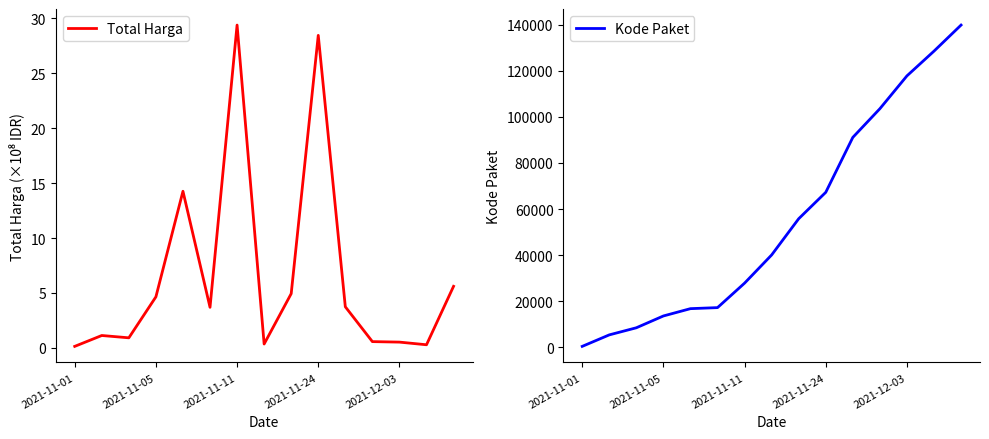

Which category has the highest value in the Total Harga series?

2021-11-11